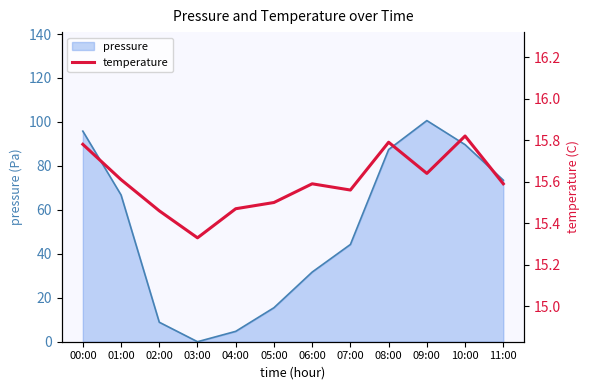

At which label is pressure closest to 50?

07:00